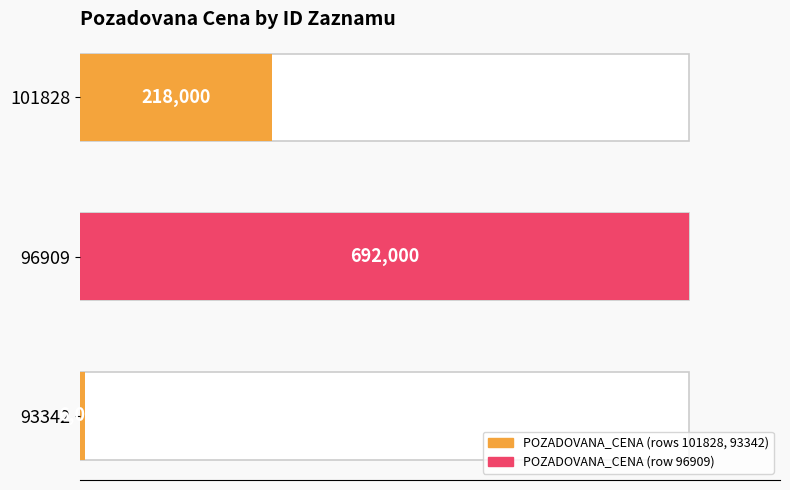

Are the bars grouped side by side (vs. stacked)?

No